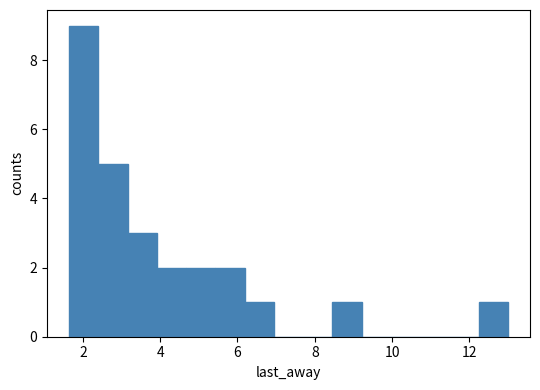

Read against the x-axis, roughly where is the centre of the tallest bar?

2.0